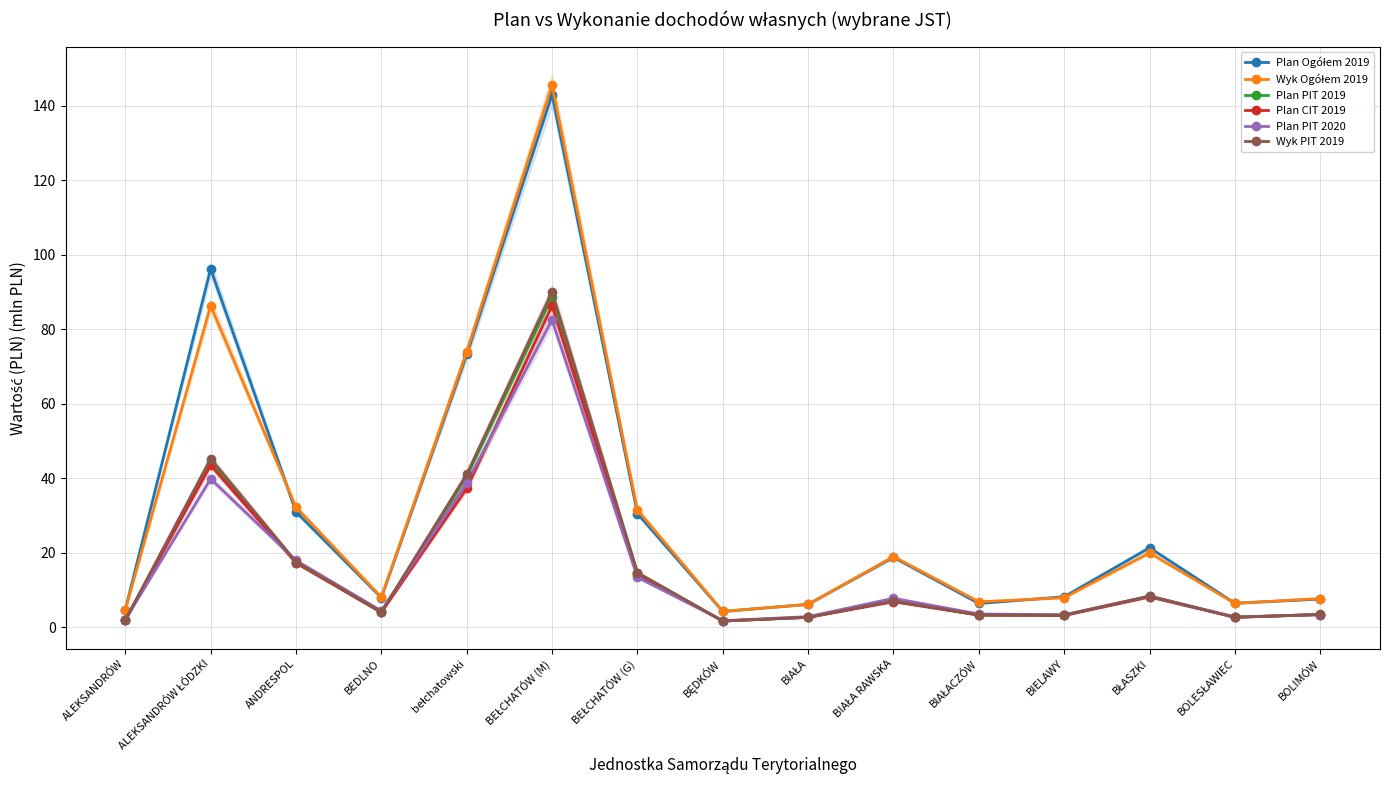

Is the value of Wyk PIT 2019 at BEŁCHATÓW (G) greater than the value of Plan Ogółem 2019 at BIELAWY?

Yes